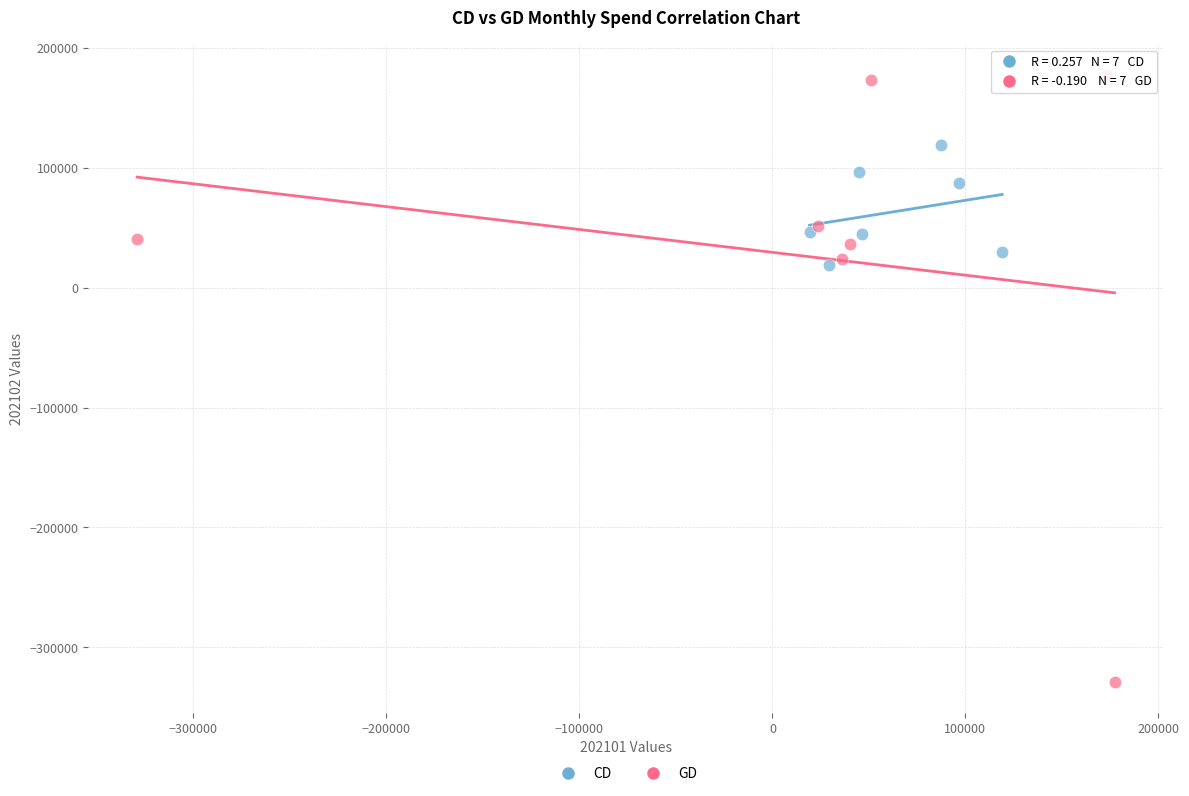

Which series contains the lowest Y value?

GD